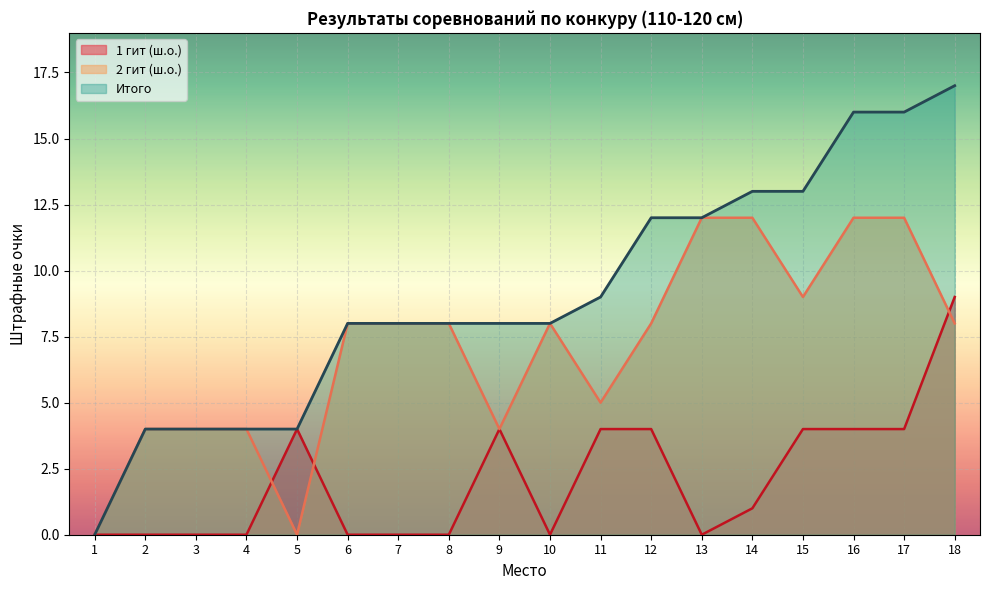

List the series in order of their overall mean, highest first.

Итого, 2 гит (ш.о.), 1 гит (ш.о.)